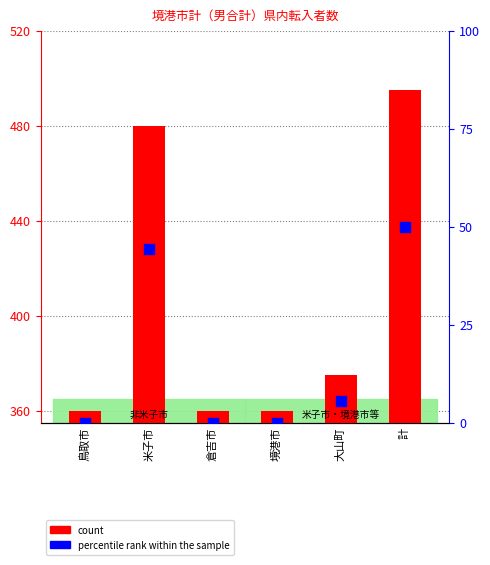

Which series has the largest total across all categories?

count